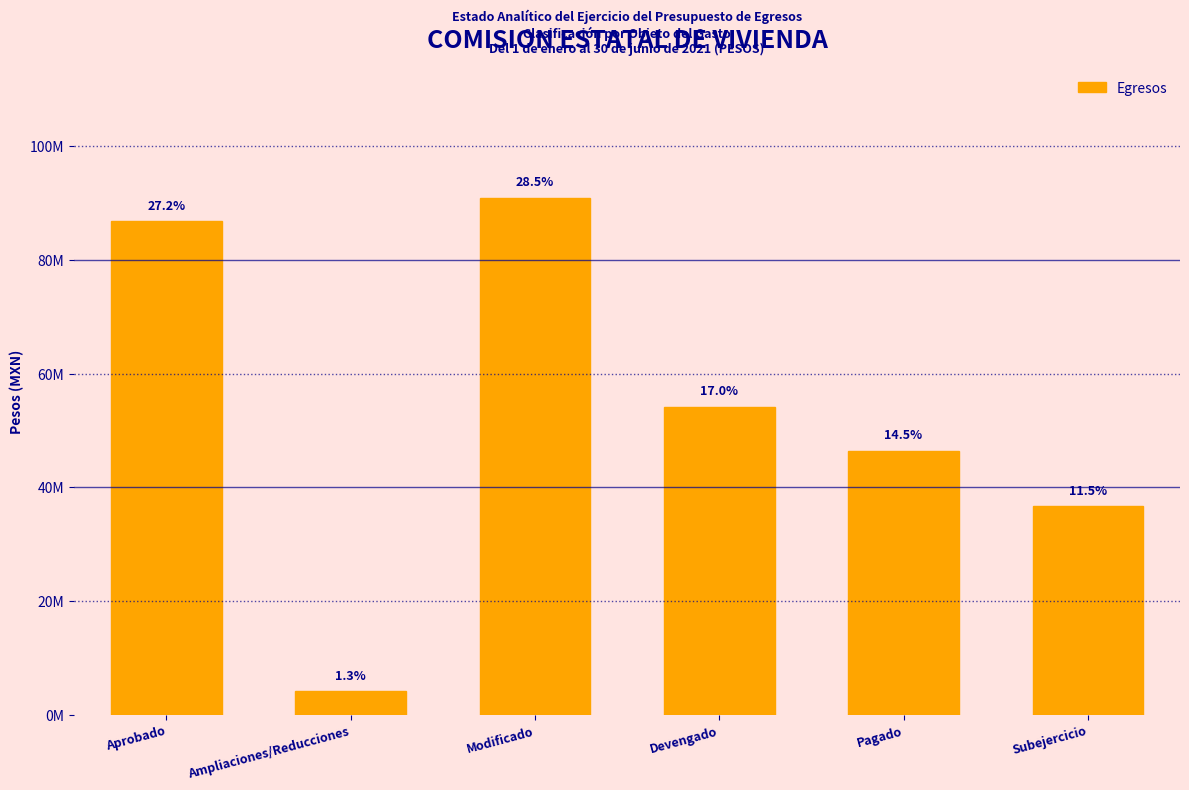

Does the chart contain any negative values?

No